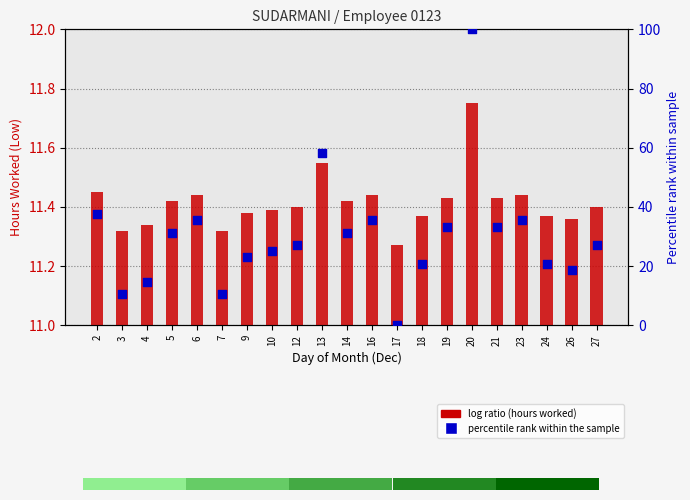

Which series has the largest total across all categories?

percentile rank within the sample